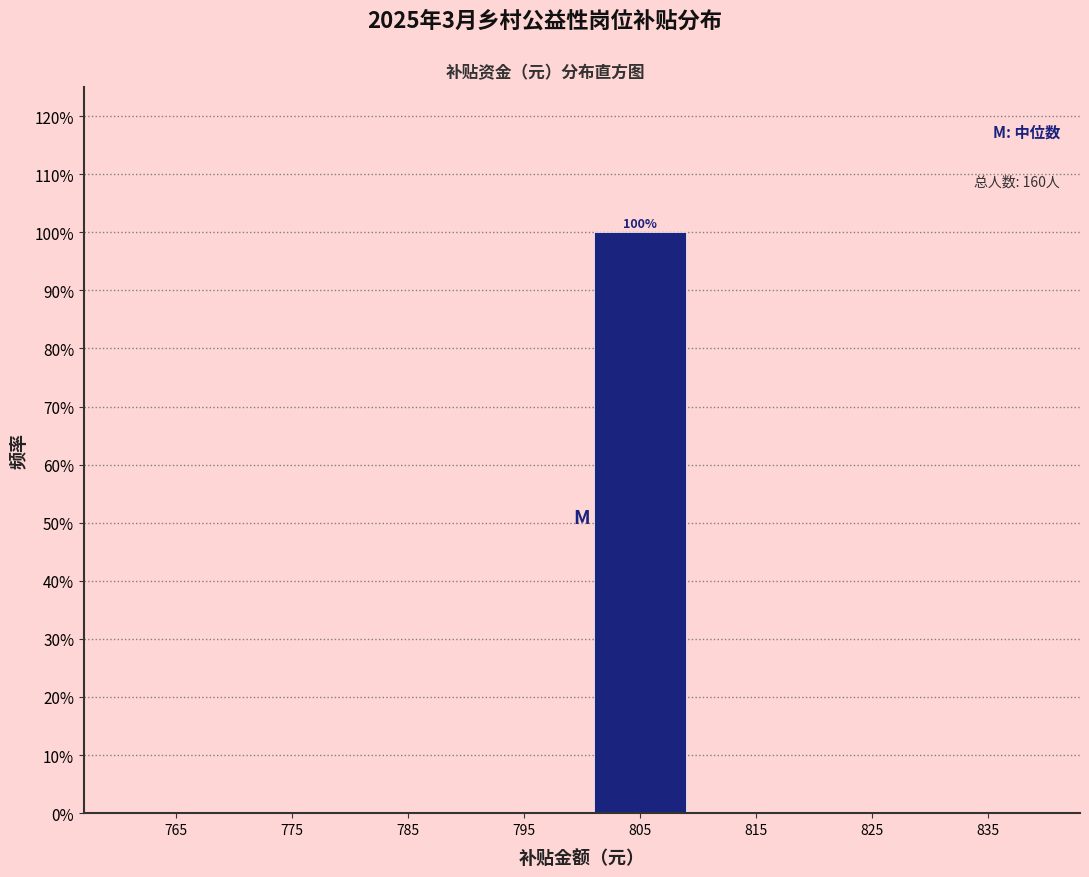

Over which range of the x-axis is the bar tallest?

800 to 810